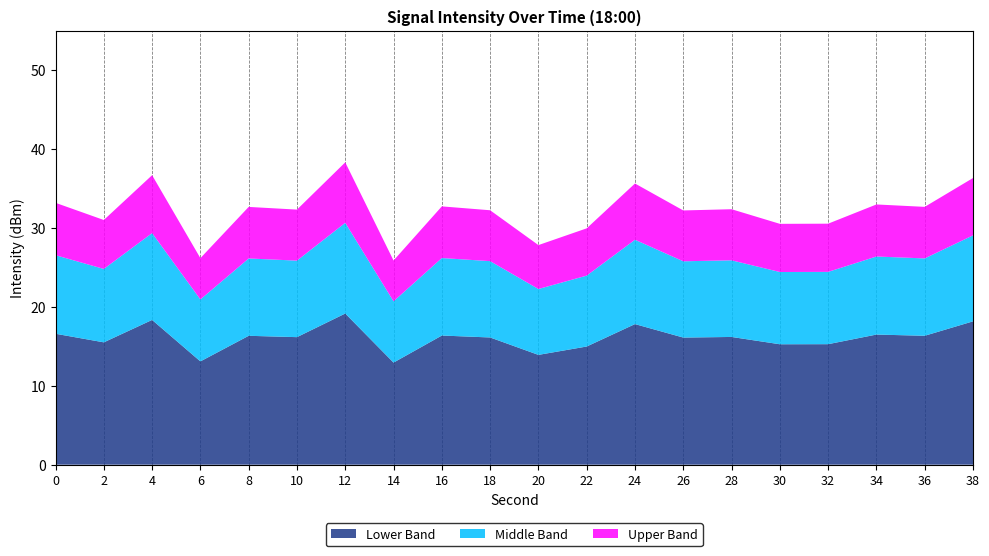

What is the approximate value of Lower Band at 34?

16.5